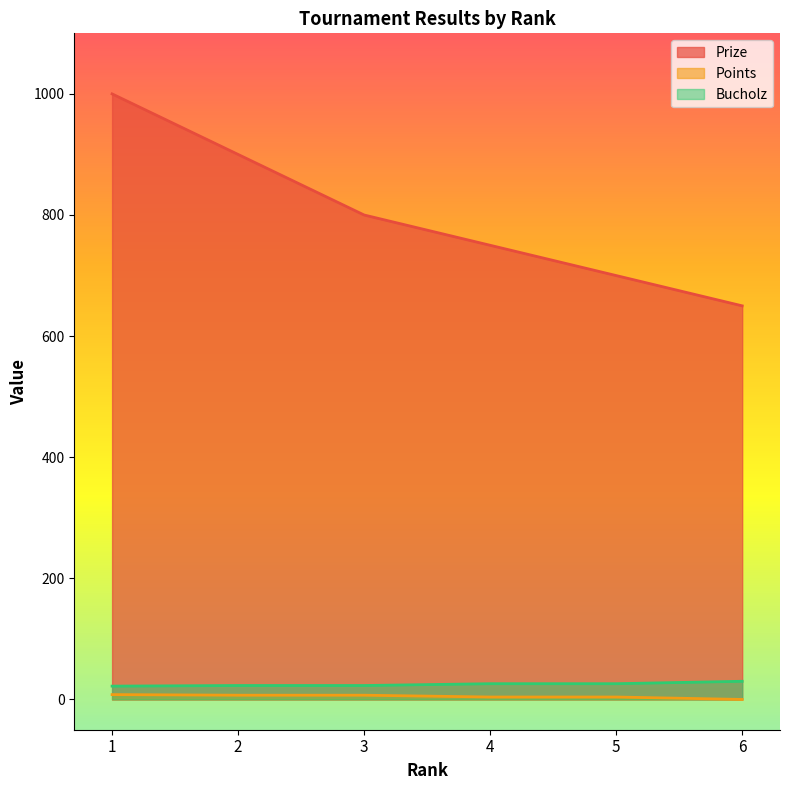

Which series has the widest spread of values?

Prize